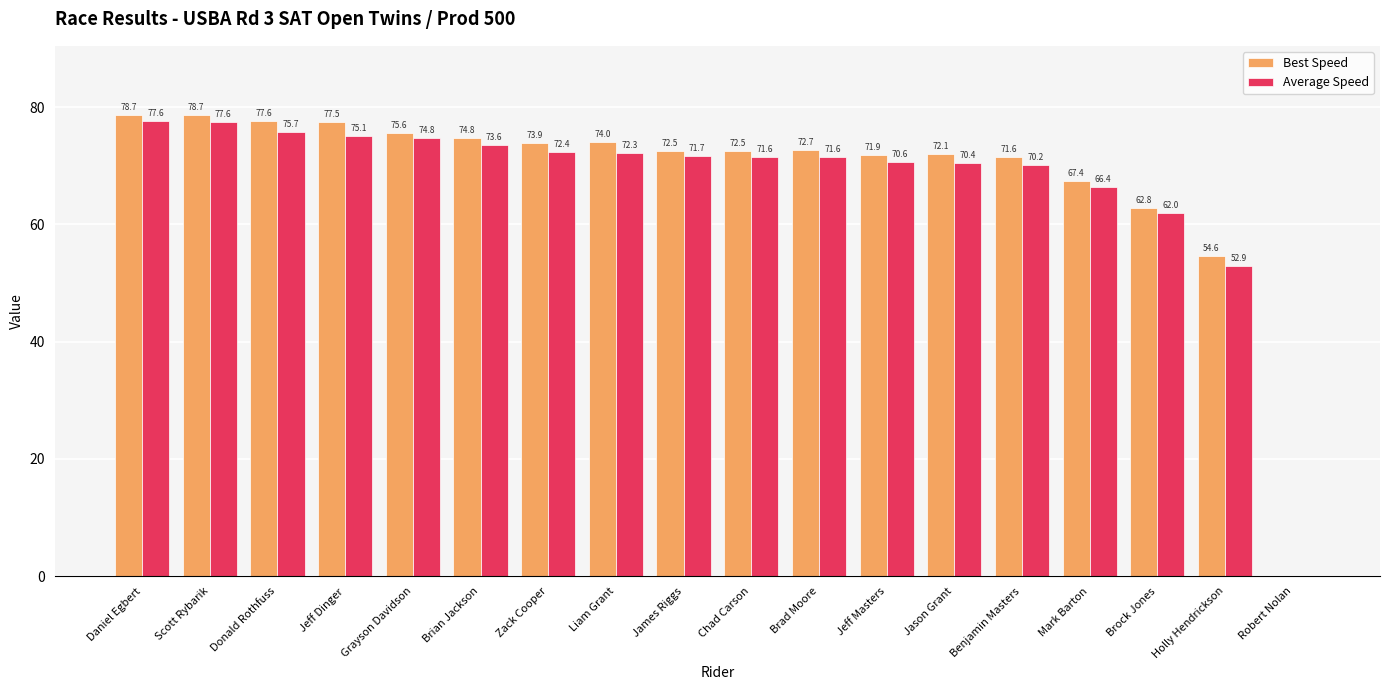

What is the maximum value for Best Speed?

78.7